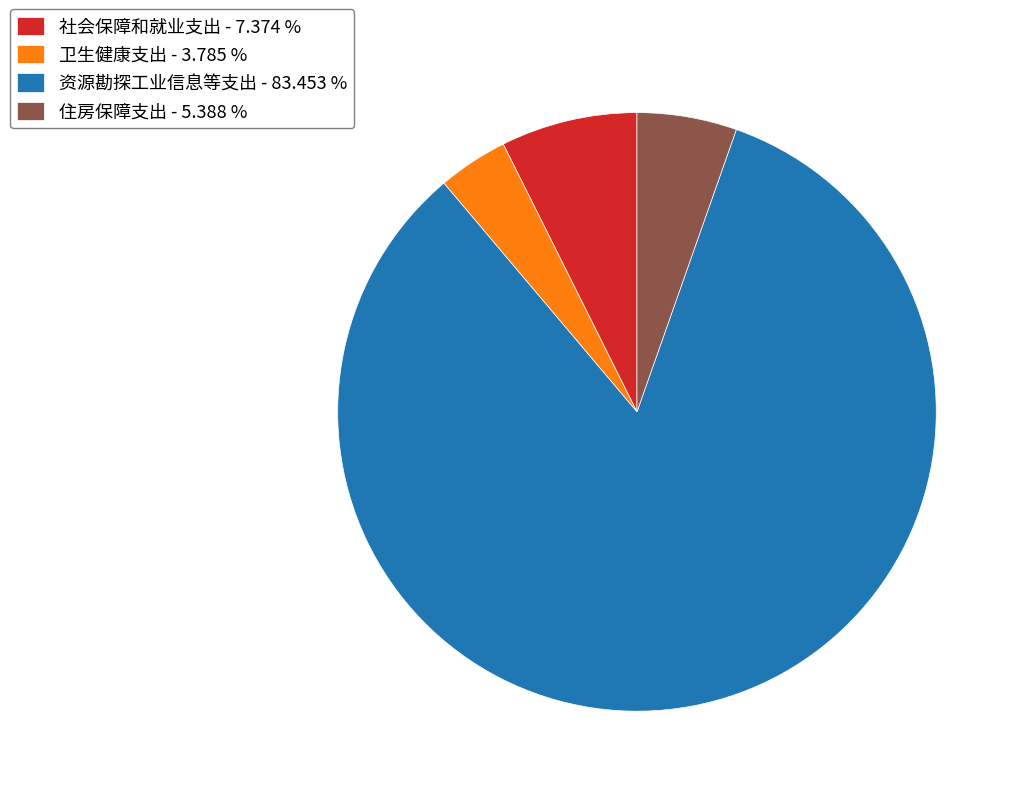

Which category has the smallest portion of the pie?

卫生健康支出